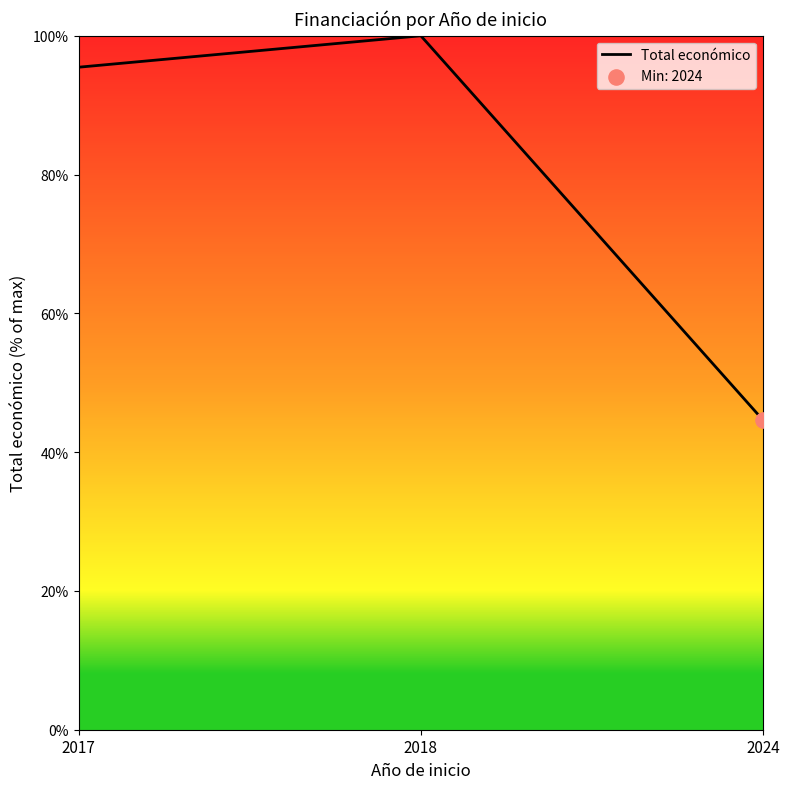

What is the change in value from 2018 to 2024?

-55.4